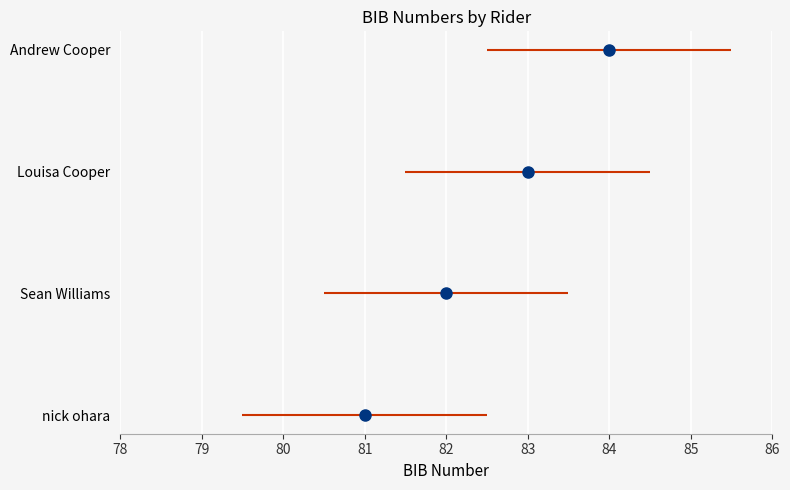

Reading left to right, what are all the values shown in this chart?

0	1	2	3